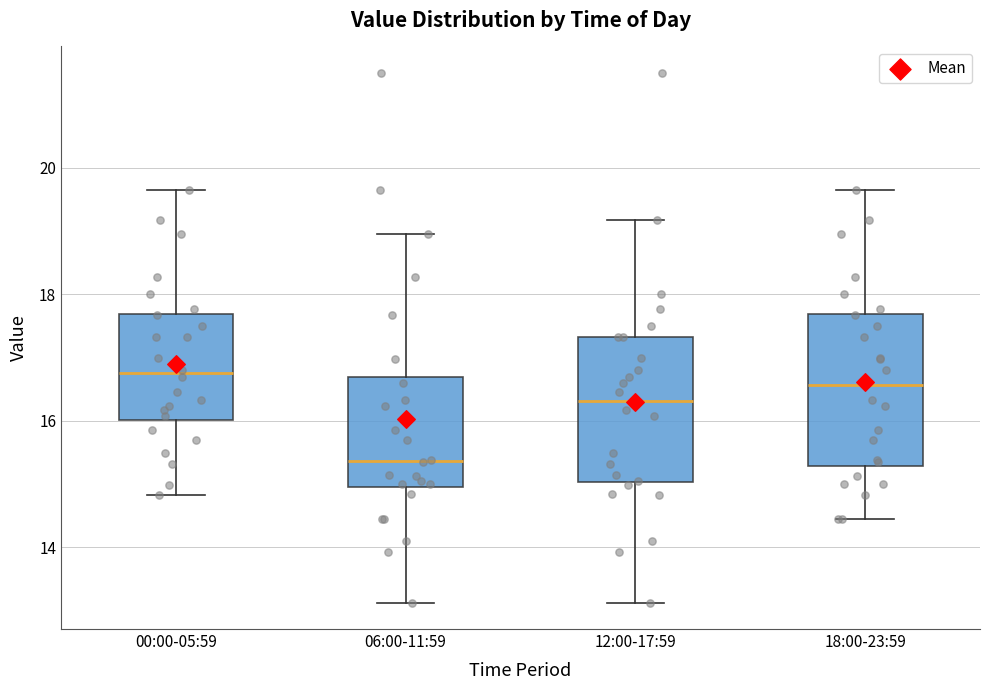

Where does the lower whisker of the box for 06:00-11:59 end on the y-axis? The values are not printed on the chart, so give them approximately, as read against the axis.

13.2